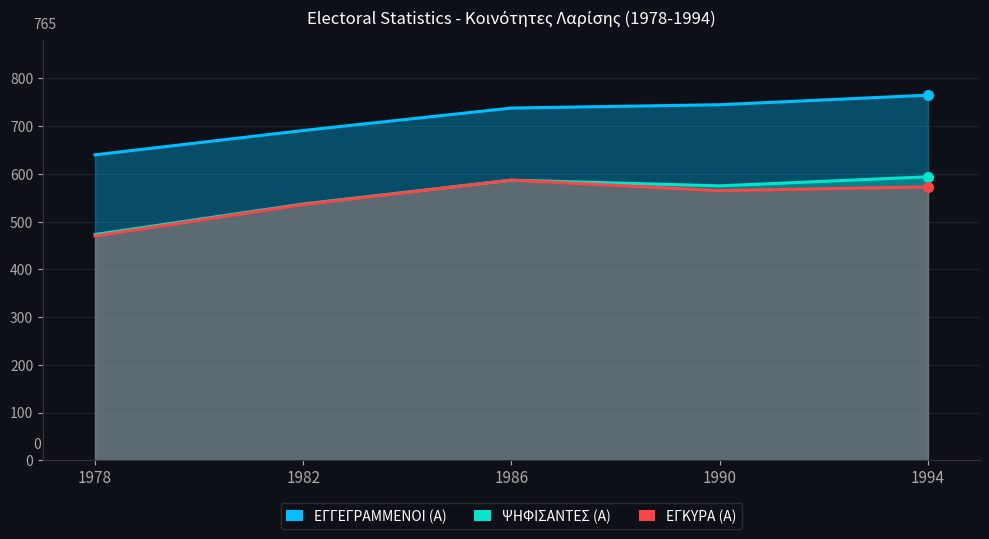

Rank the series at 1982 from lowest to highest value.

ΕΓΚΥΡΑ (Α), ΨΗΦΙΣΑΝΤΕΣ (Α), ΕΓΓΕΓΡΑΜΜΕΝΟΙ (Α)